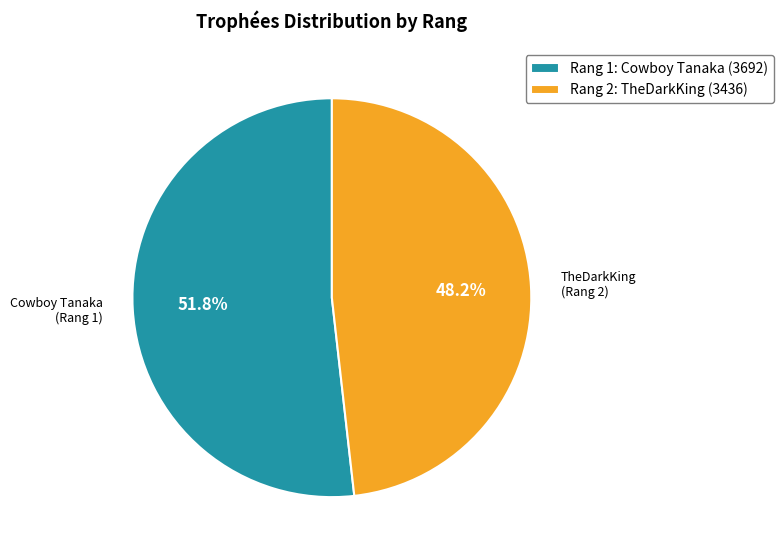

Which slice is the largest?

Rang 1: Cowboy Tanaka (3692)